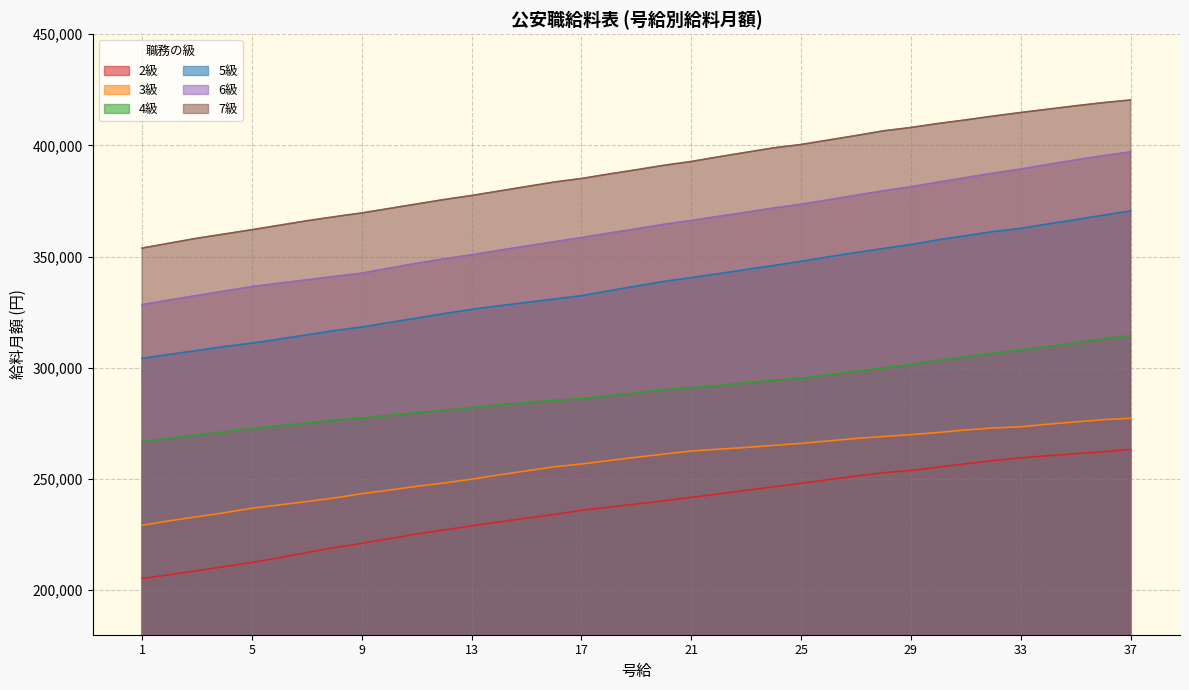

At how many categories does at least one series exceed 294010?

37